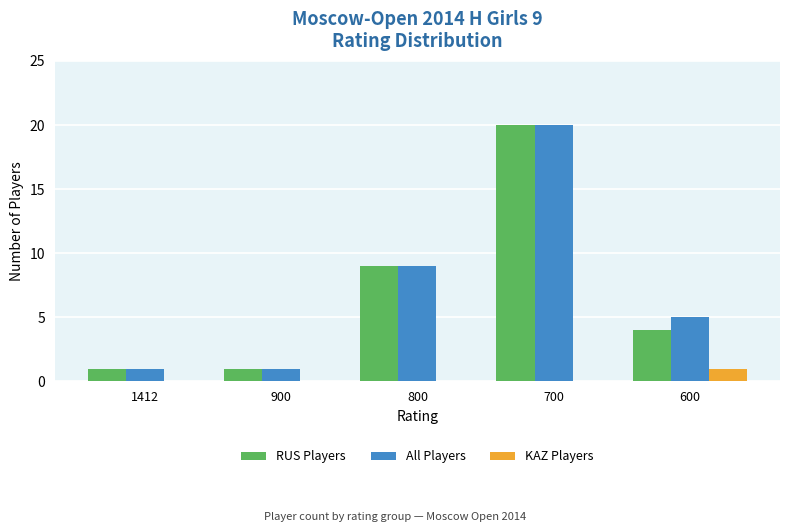

What is the maximum value shown in the chart?

20